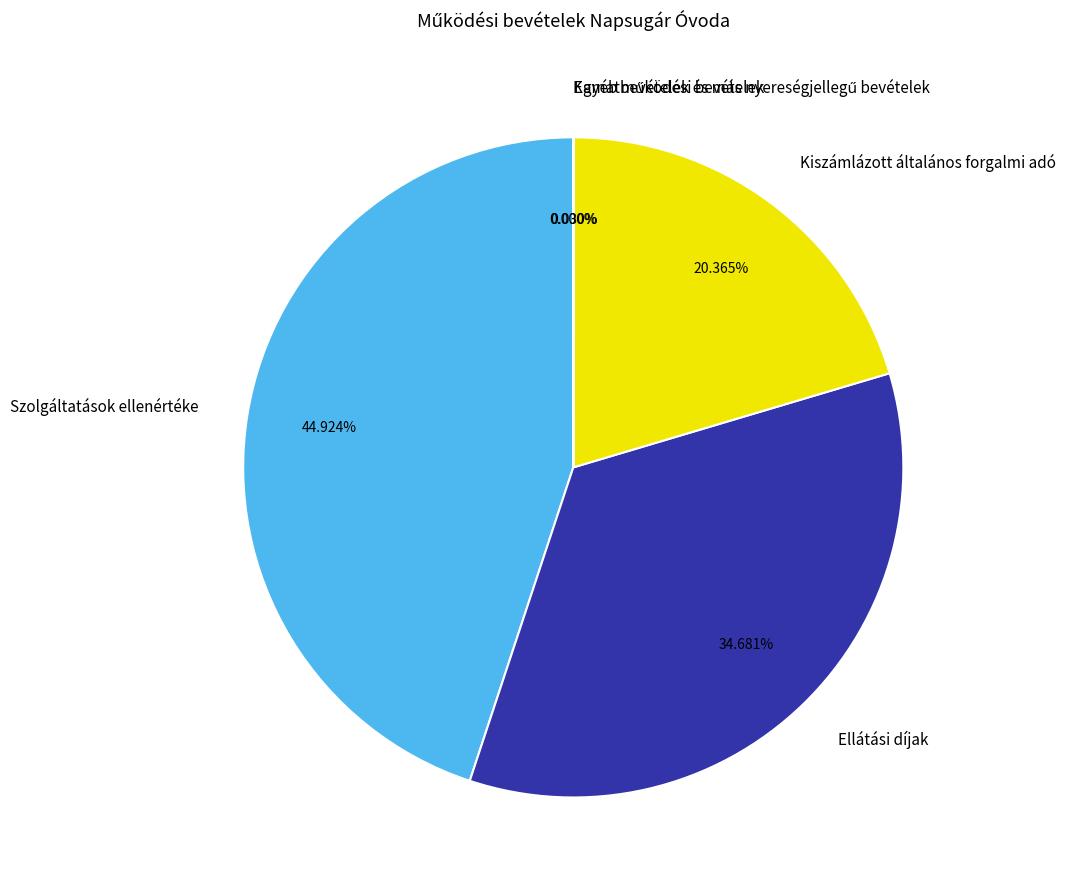

Does any single category account for the majority?

No